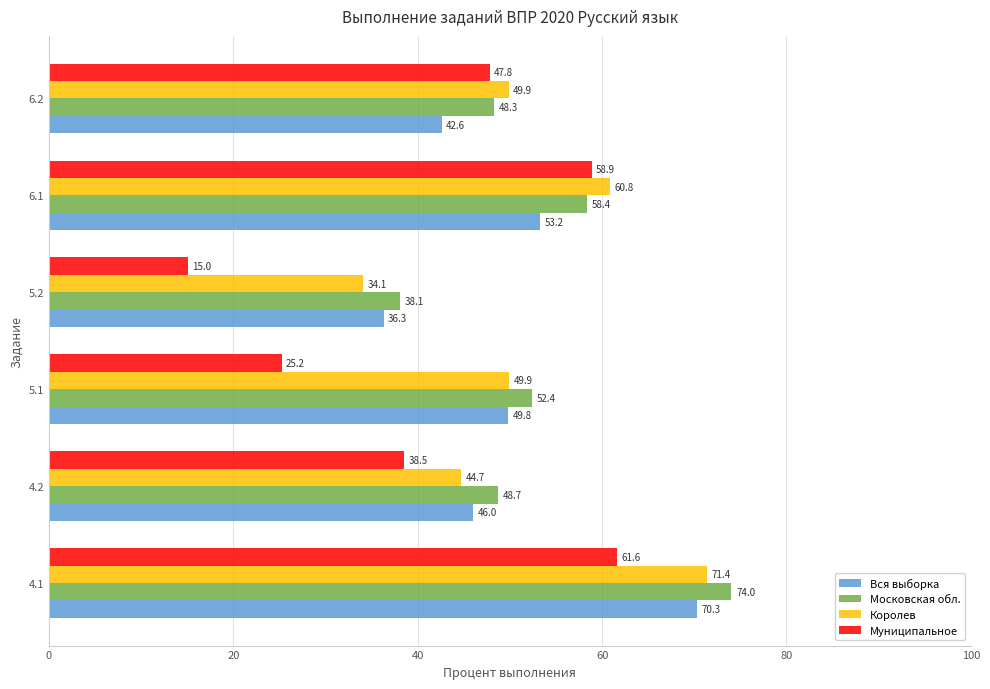

What is the difference between the Королев values at 6.1 and 4.1?

10.6